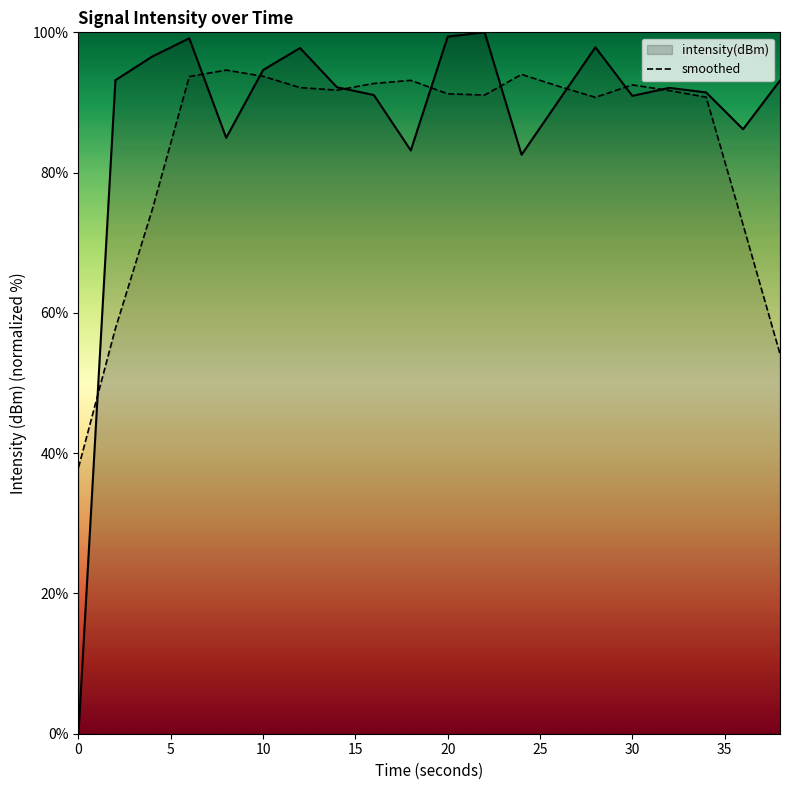

How many data points does each series have?

20